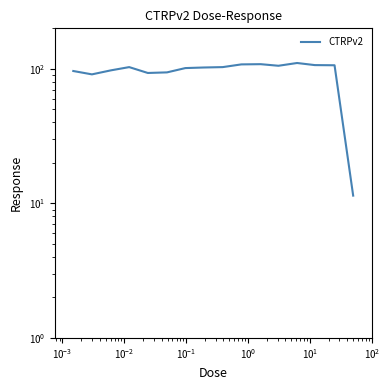

What is the difference between the maximum and minimum values?

99.1